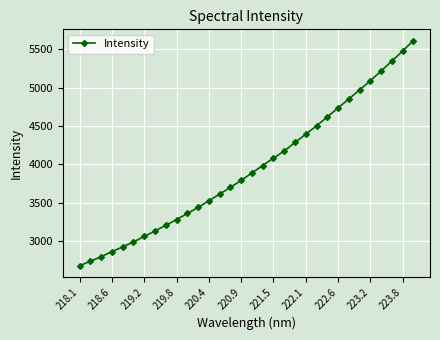

What is the greatest value displayed?

5612.0